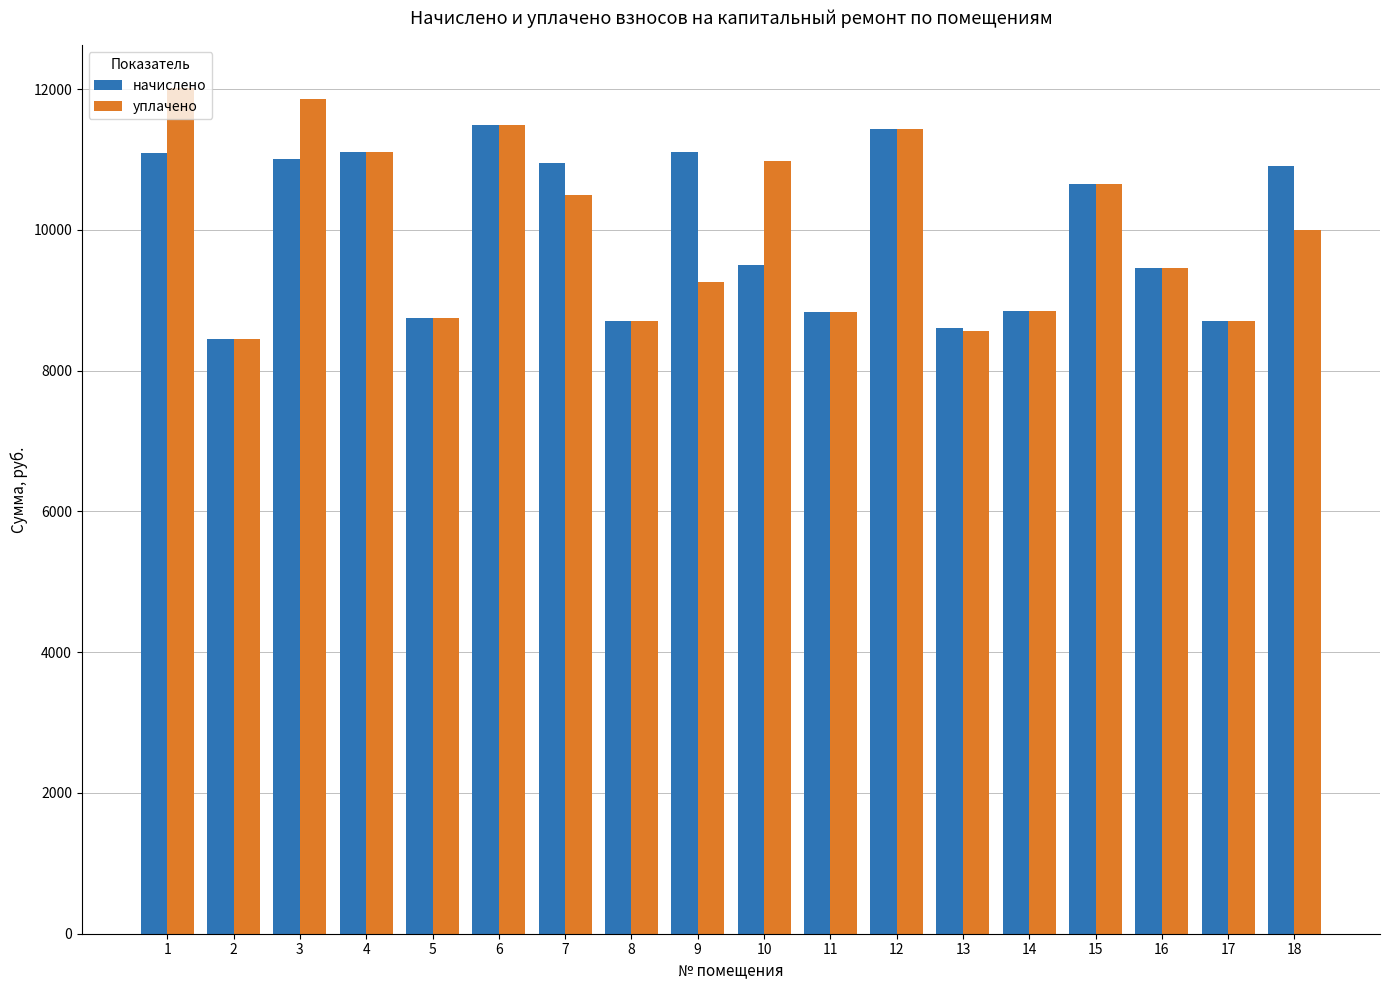

Rank the series at 1 from lowest to highest value.

начислено, уплачено